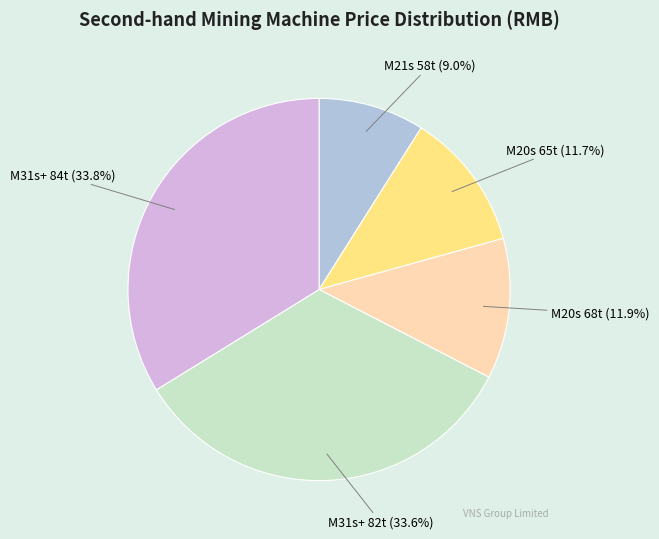

To the nearest percent, what is the combined percentage of M20s 68t and M31s+ 84t?

46%